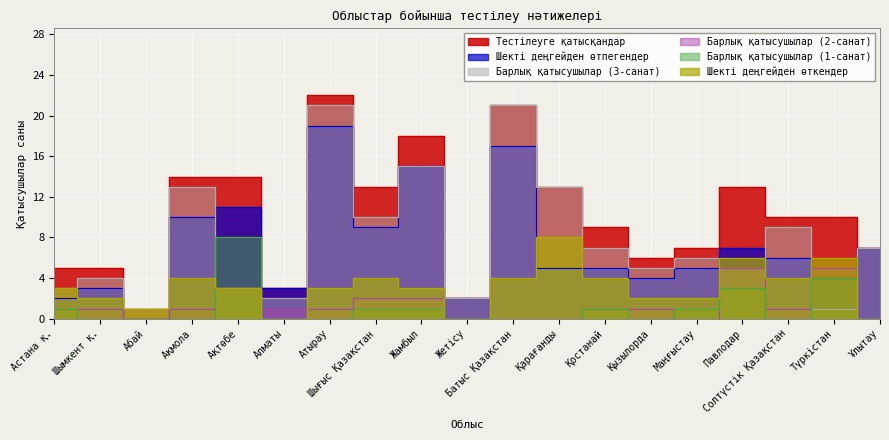

What is the value of the Шекті деңгейден өтпегендер point at the 1st from the left?

2